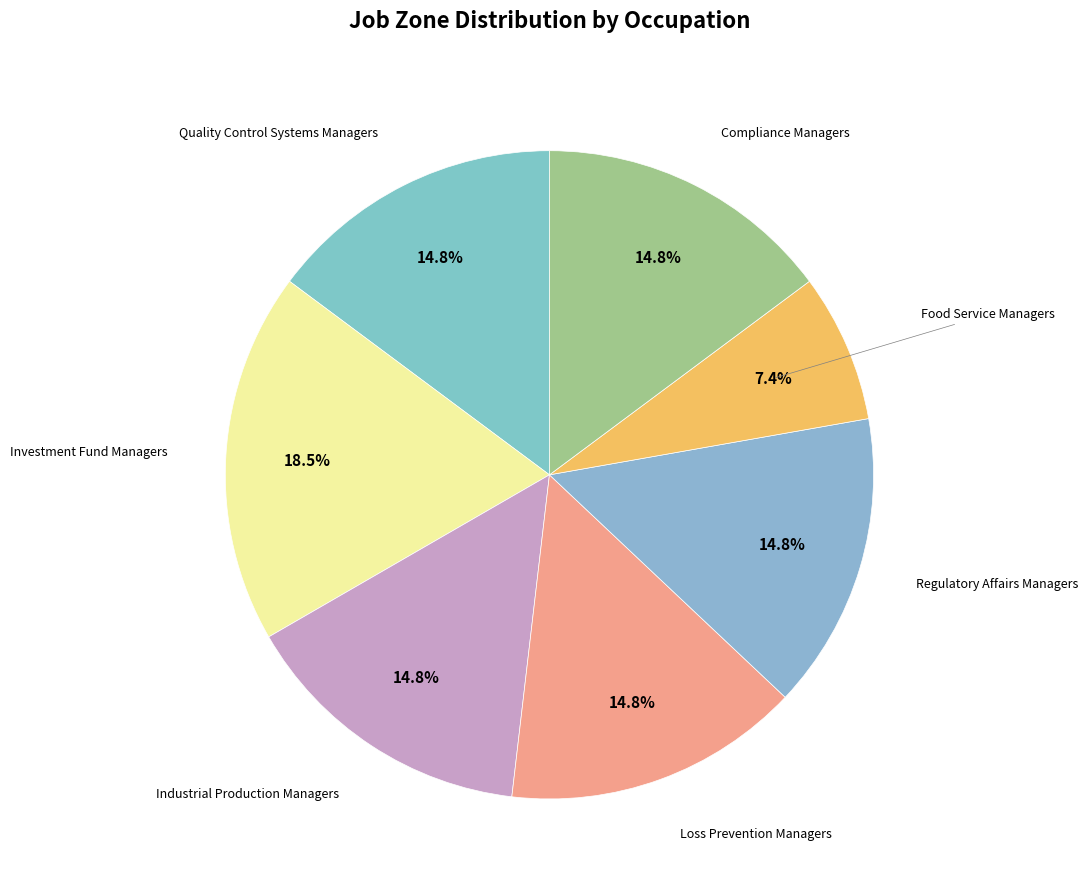

Which category has the smallest portion of the pie?

Food Service Managers